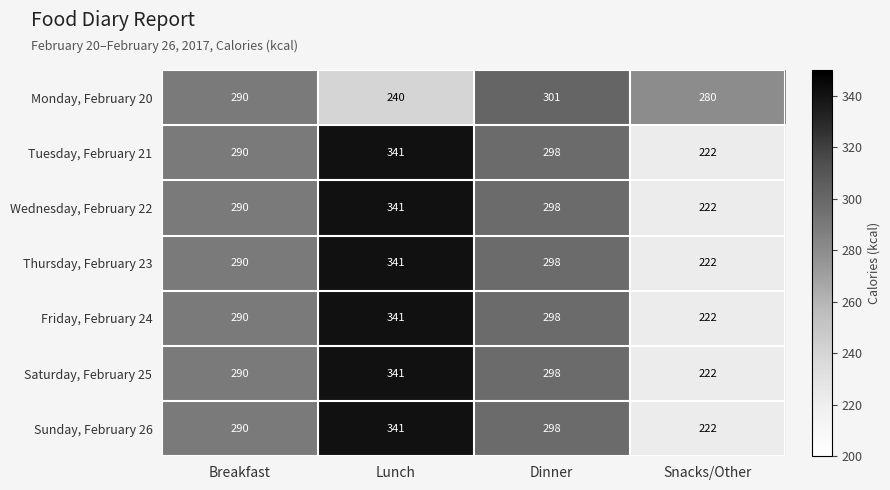

Reading right to left, extract all data points from this chart.

Monday, February 20: Snacks/Other=280	Dinner=301	Lunch=240	Breakfast=290
Tuesday, February 21: Snacks/Other=222	Dinner=298	Lunch=341	Breakfast=290
Wednesday, February 22: Snacks/Other=222	Dinner=298	Lunch=341	Breakfast=290
Thursday, February 23: Snacks/Other=222	Dinner=298	Lunch=341	Breakfast=290
Friday, February 24: Snacks/Other=222	Dinner=298	Lunch=341	Breakfast=290
Saturday, February 25: Snacks/Other=222	Dinner=298	Lunch=341	Breakfast=290
Sunday, February 26: Snacks/Other=222	Dinner=298	Lunch=341	Breakfast=290